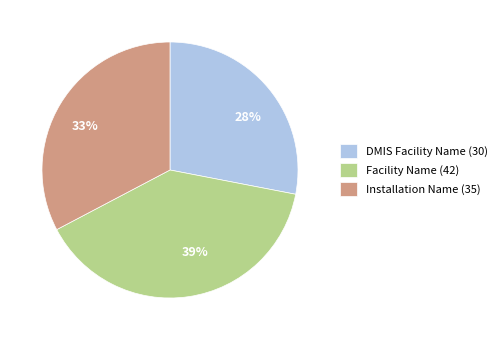

What percentage is the Installation Name (35) slice, to the nearest percent?

33%